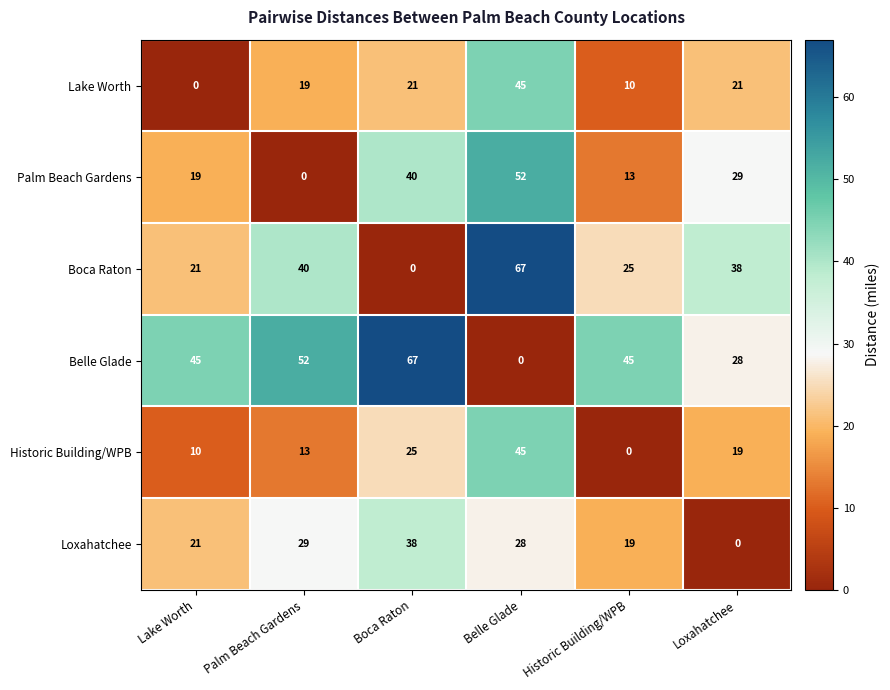

List the labels in order of Boca Raton value, largest first.

Belle Glade, Palm Beach Gardens, Loxahatchee, Historic Building/WPB, Lake Worth, Boca Raton